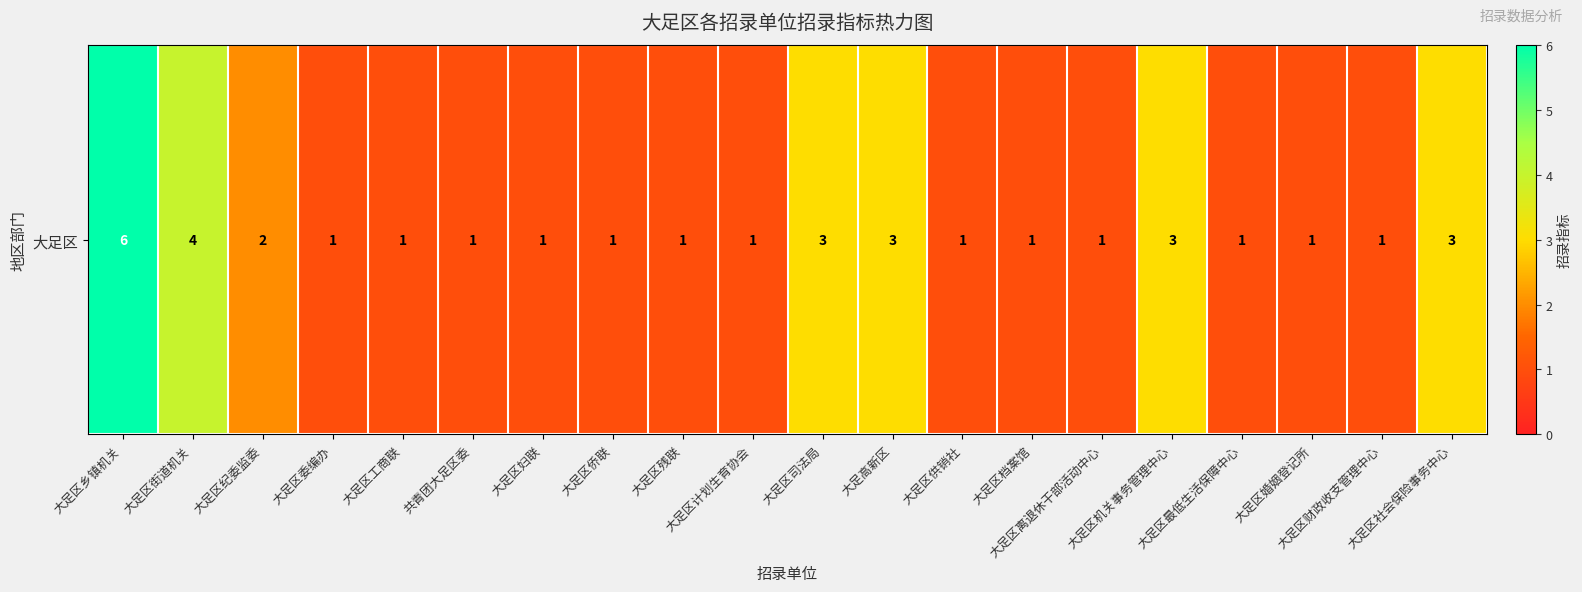

Which label corresponds to the smallest value in the chart?

大足区委编办